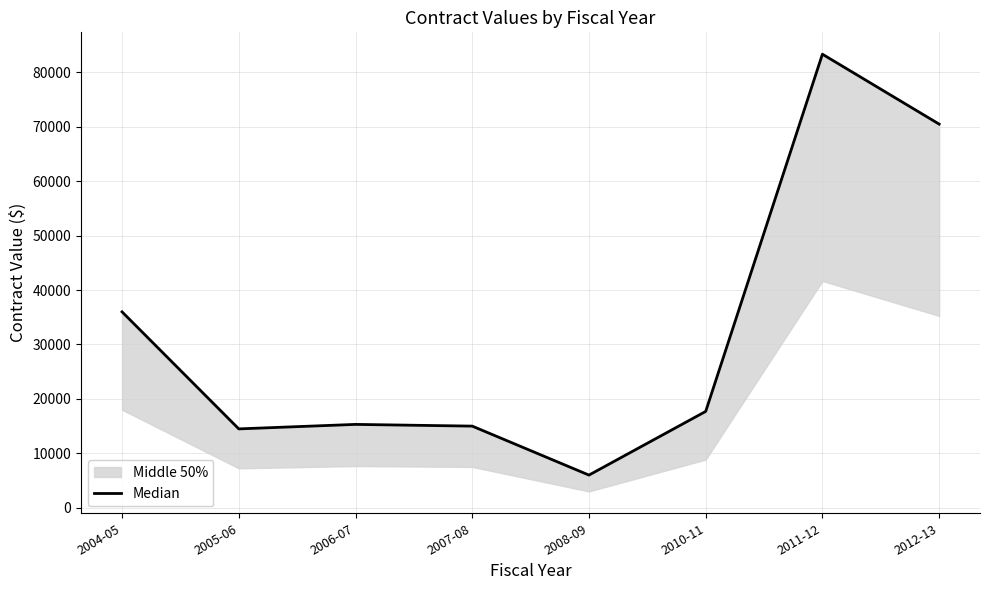

Where is the first local maximum?

2006-07